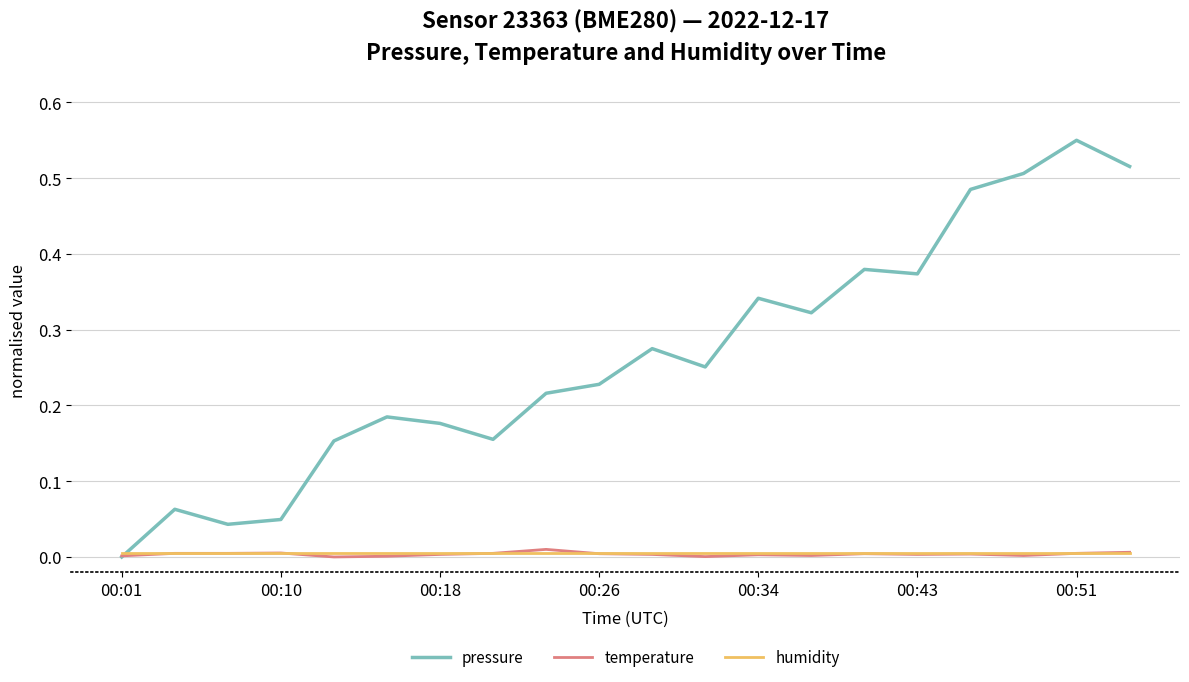

Which series has the largest total across all categories?

pressure